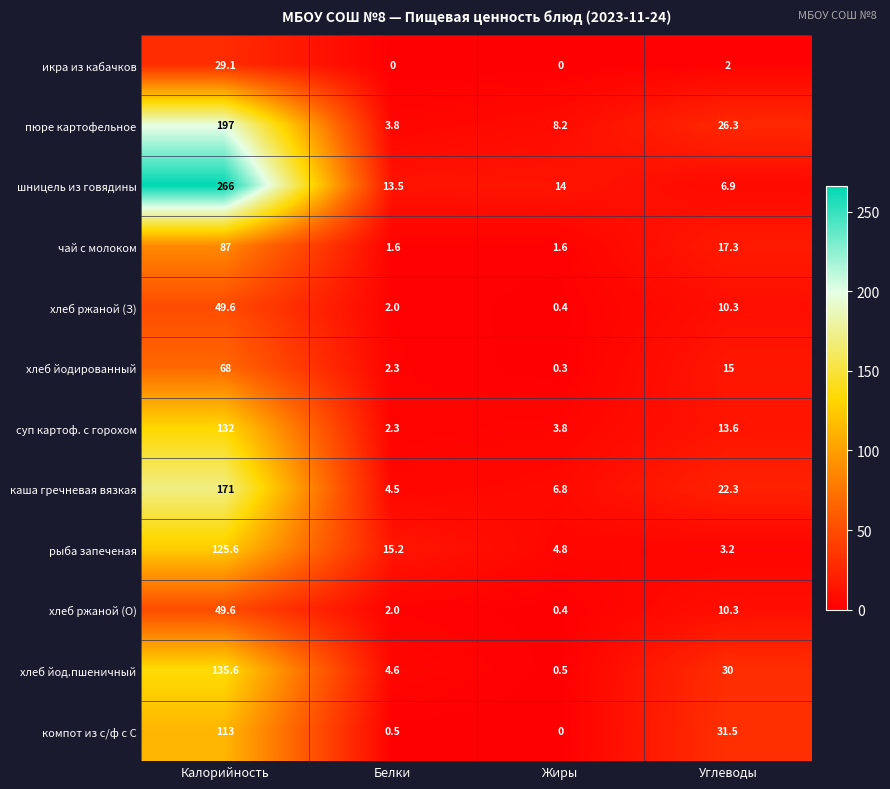

How many data points does each series have?

4